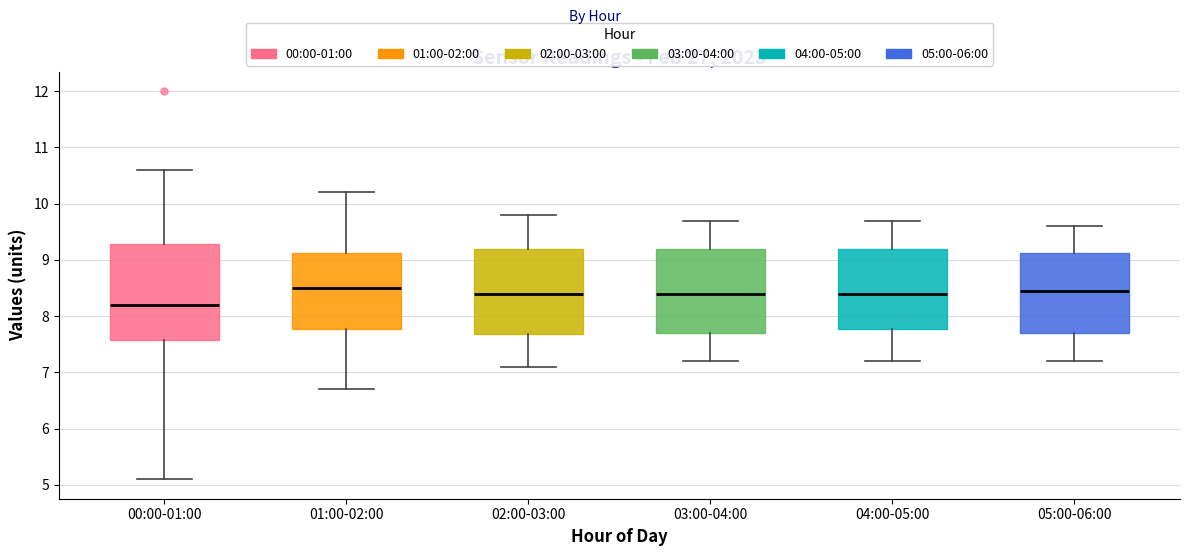

Reading left to right, transcribe this box plot: for each box, give where its median line is, the range the box spans, and where its two whiskers end, as read against the y-axis. The values are not printed on the chart, so give them approximately, as read against the axis.

00:00-01:00: median 8.2, box 7.6 to 9.3, whiskers 5.1 to 10.6
01:00-02:00: median 8.5, box 7.8 to 9.1, whiskers 6.7 to 10.2
02:00-03:00: median 8.4, box 7.7 to 9.2, whiskers 7.1 to 9.8
03:00-04:00: median 8.4, box 7.7 to 9.2, whiskers 7.2 to 9.7
04:00-05:00: median 8.4, box 7.8 to 9.2, whiskers 7.2 to 9.7
05:00-06:00: median 8.5, box 7.7 to 9.1, whiskers 7.2 to 9.6